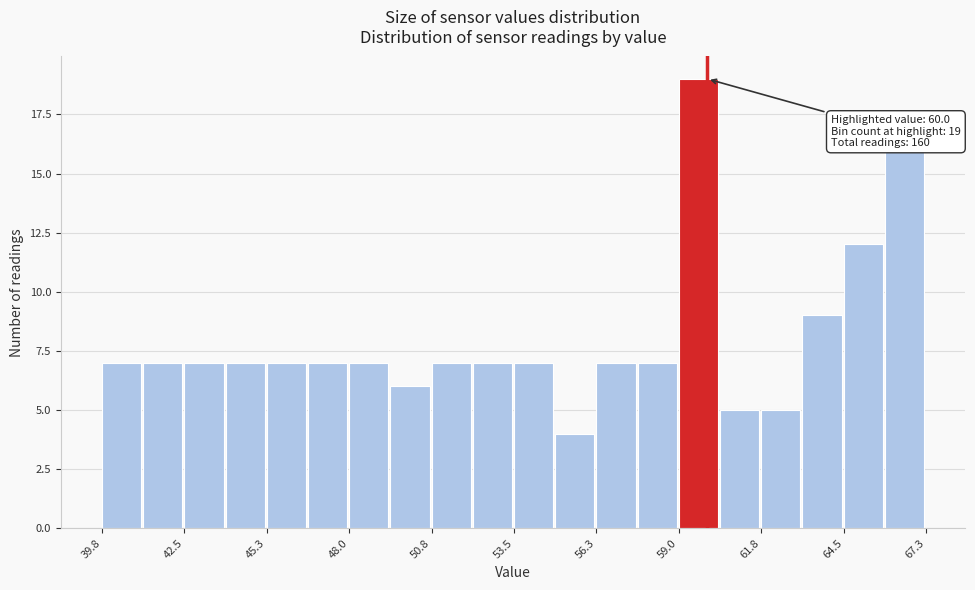

Read against the x-axis, roughly where is the centre of the tallest bar?

59.5